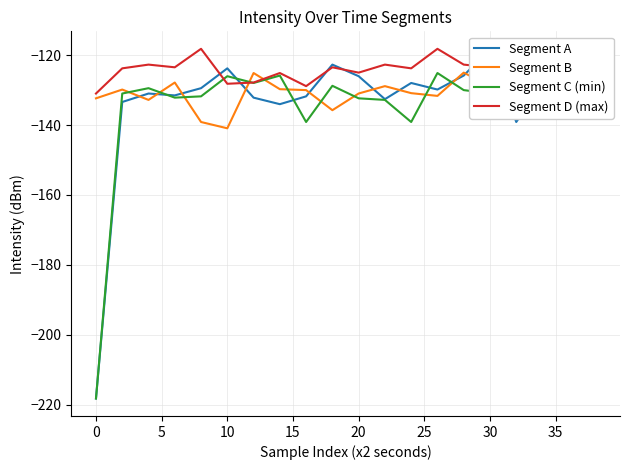

Which series has the largest total across all categories?

Segment D (max)